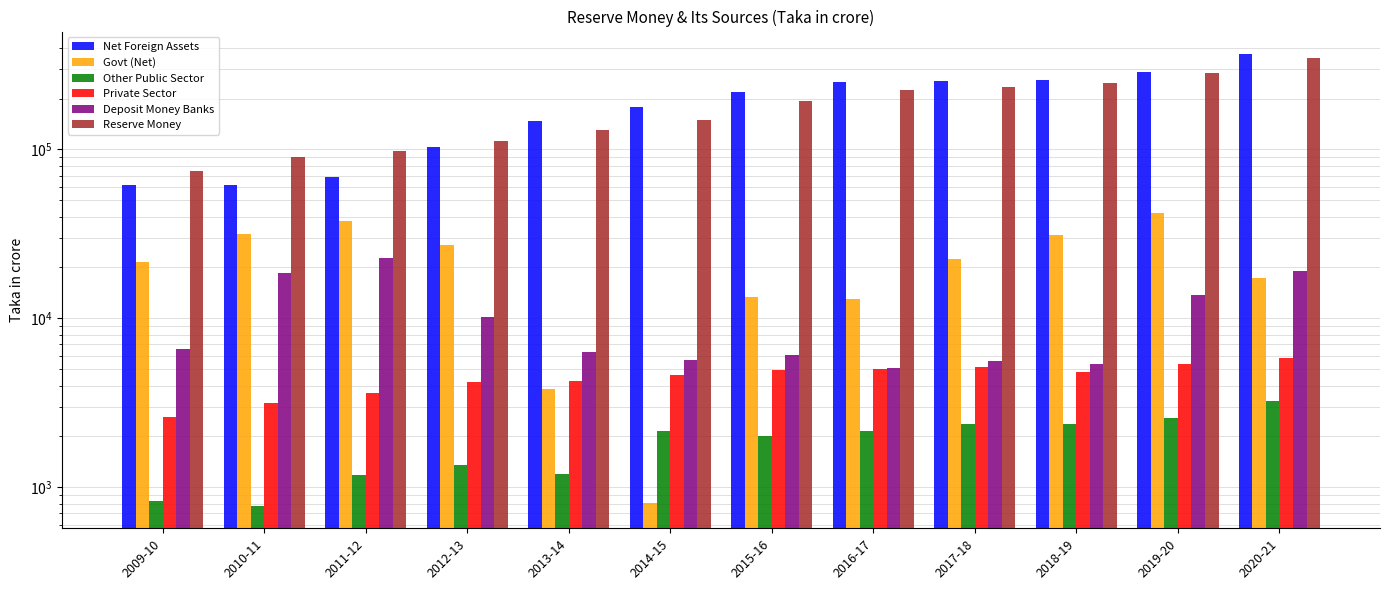

Read the Govt (Net) value at 2020-21.

17285.5